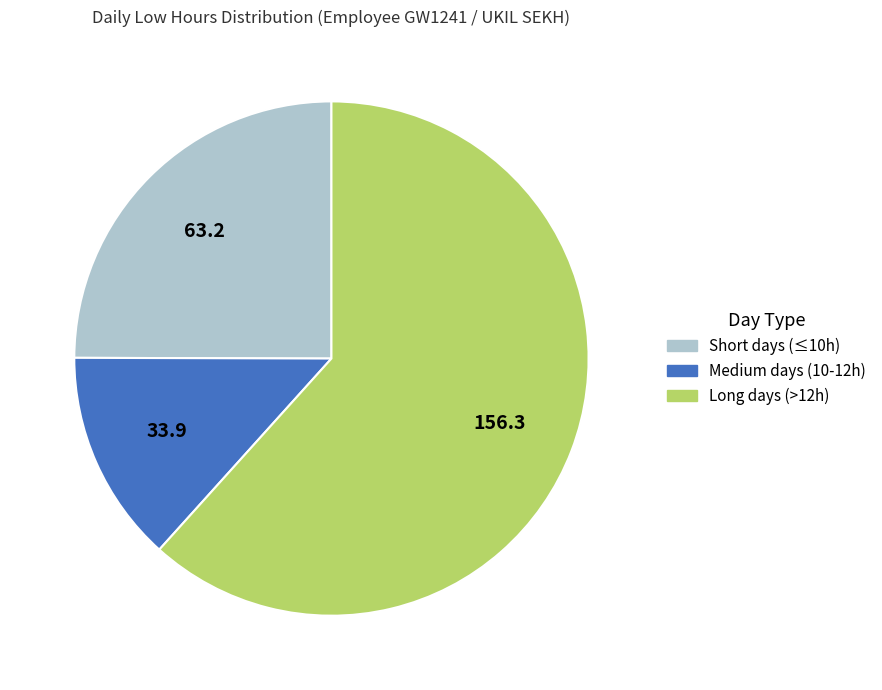

Is there a majority slice in this chart?

Yes